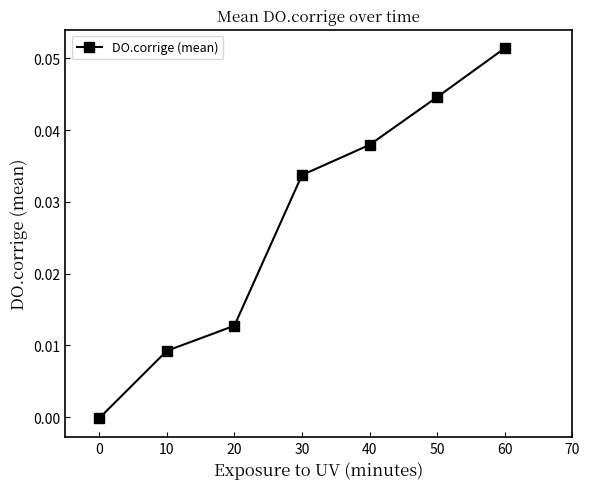

Does the chart have visible grid lines?

No